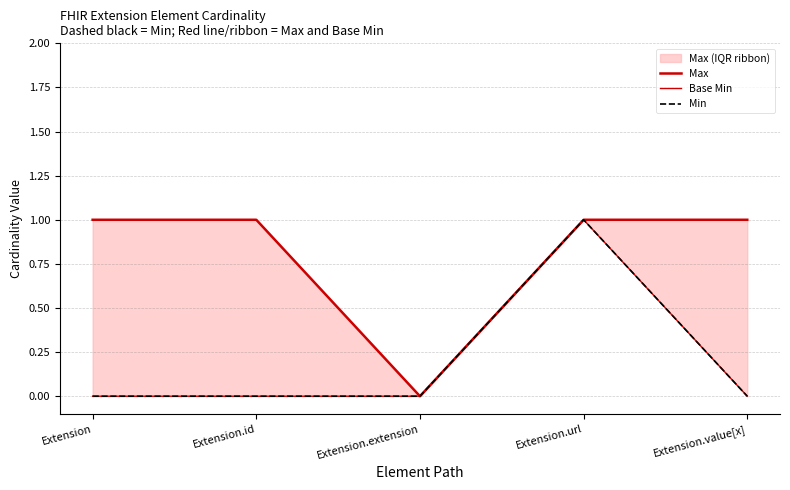

What is the difference between the maximum and minimum values in the Max series?

1